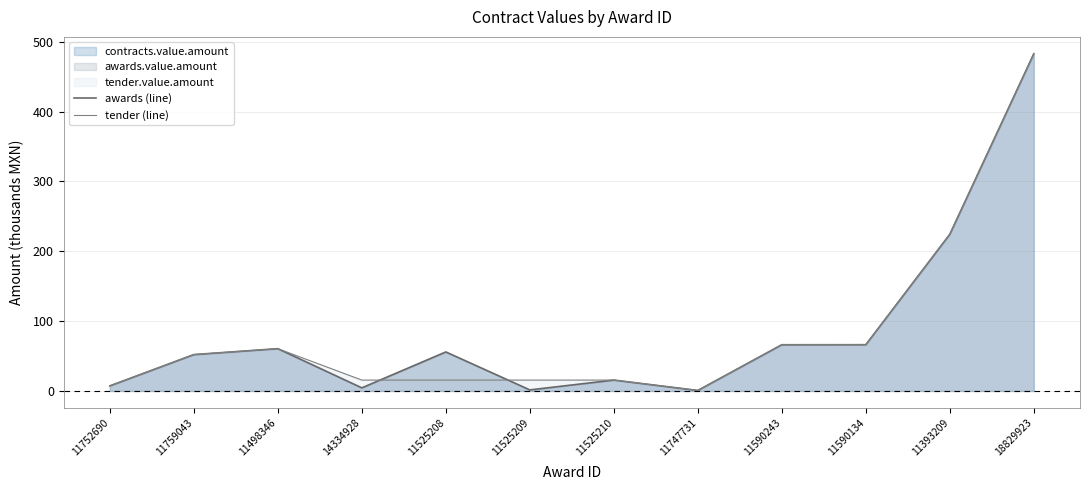

Is it true that tender (line) equals 23.8 at 11525208?

False